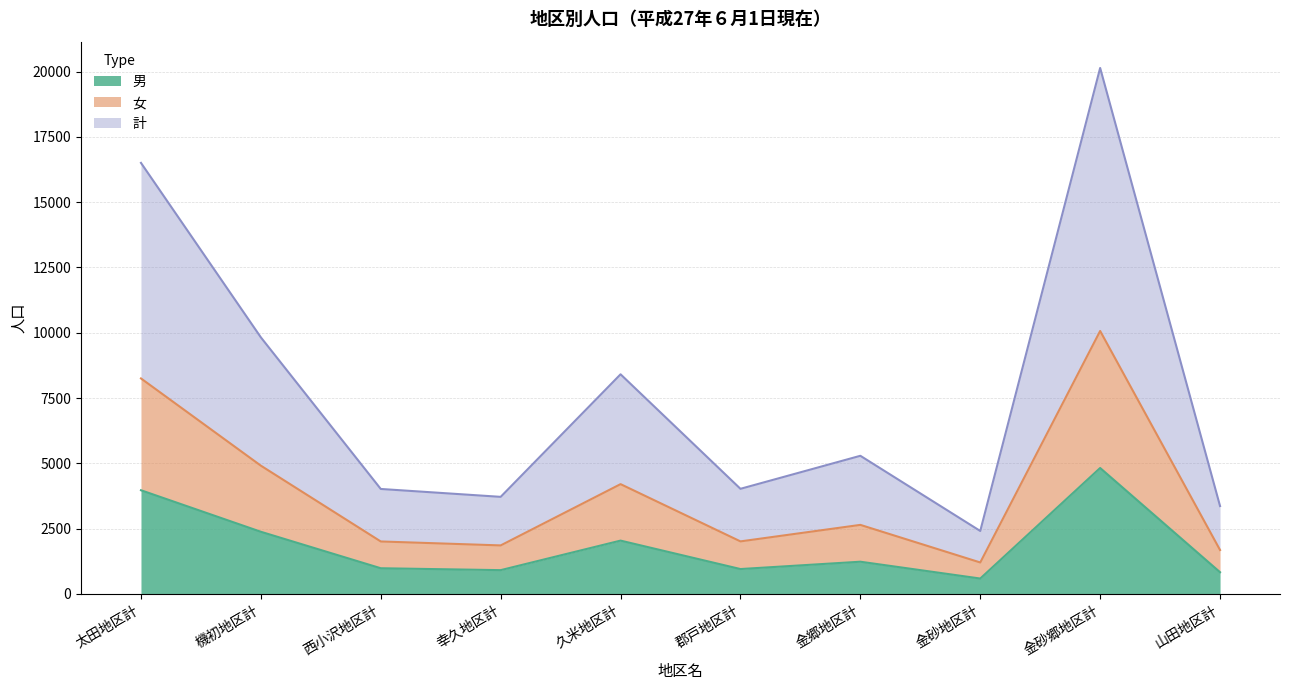

True or false: 計 has a value of 2959 at 機初地区計.

False